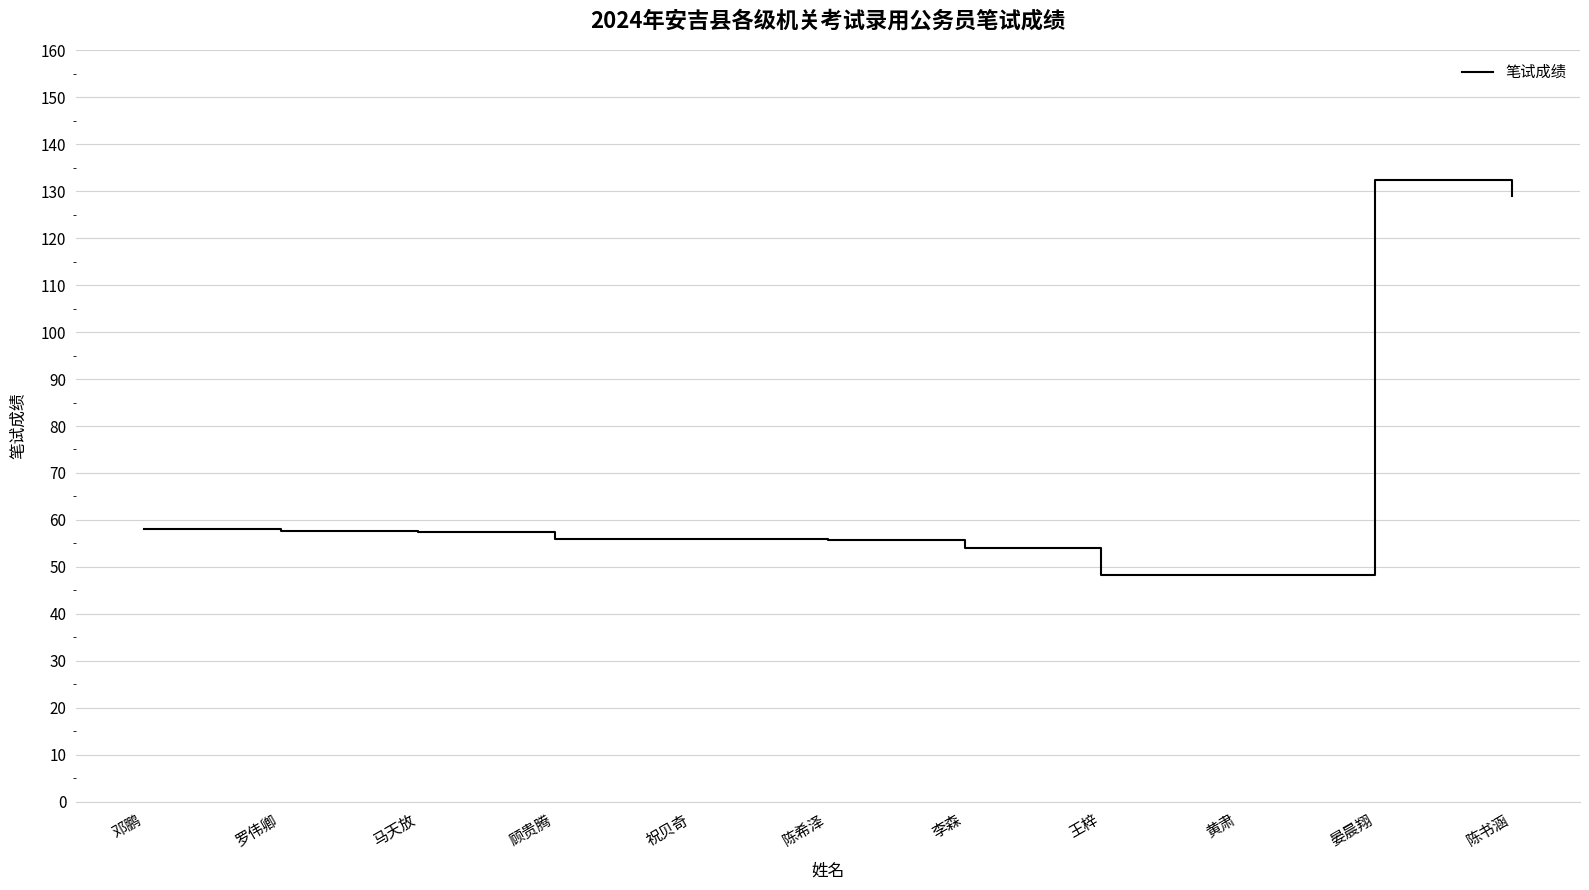

What is the difference between the values at 马天放 and 王梓?

9.1